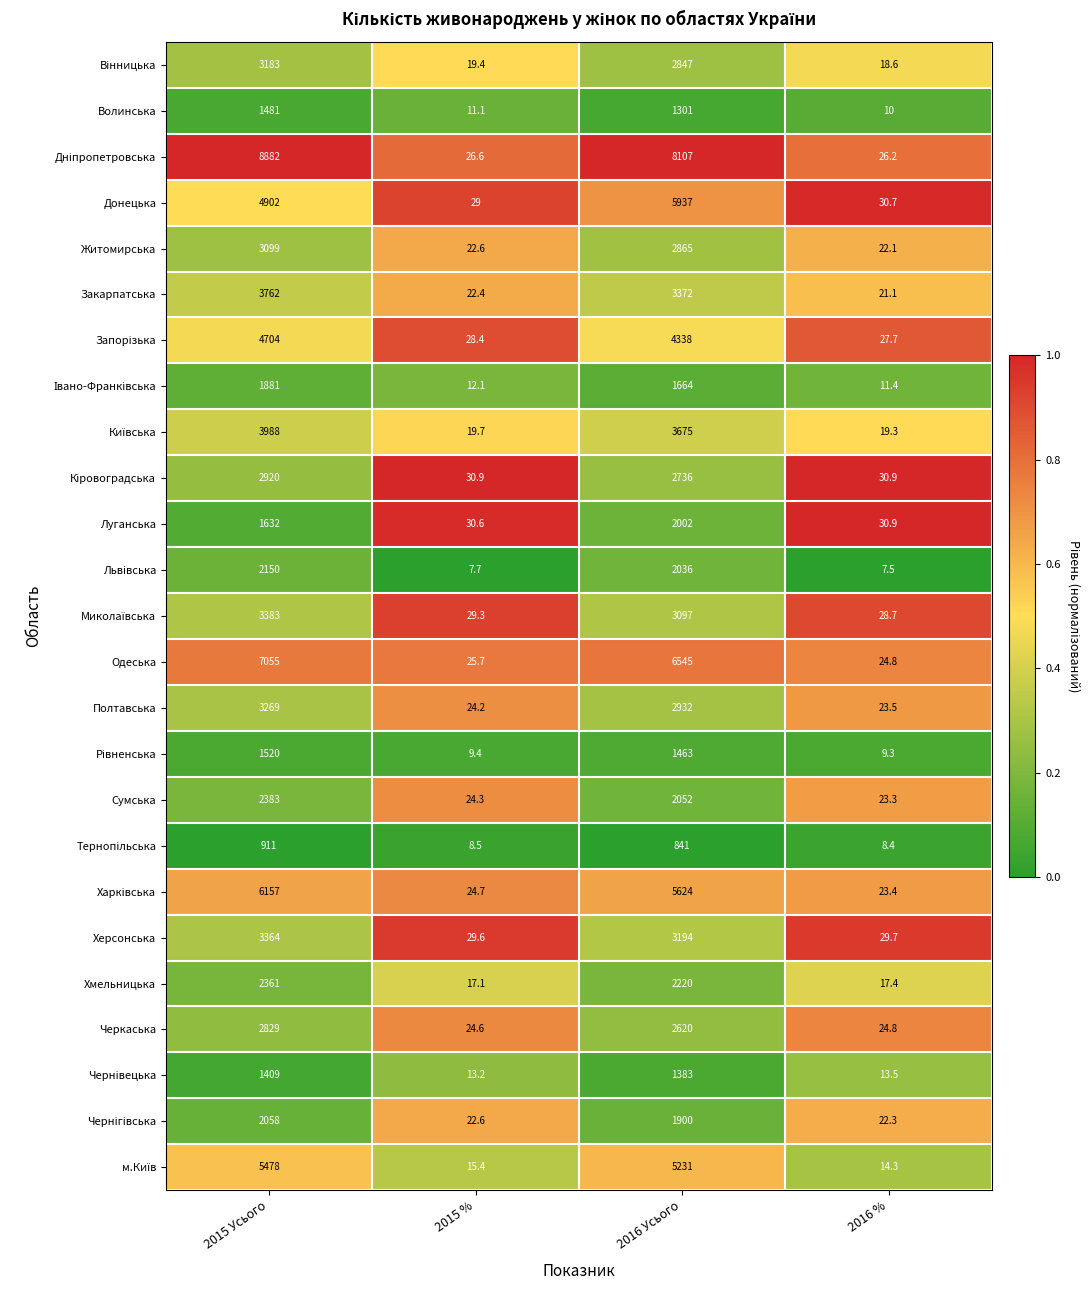

List the labels in order of Херсонська value, smallest first.

2015 %, 2016 %, 2016 Усього, 2015 Усього